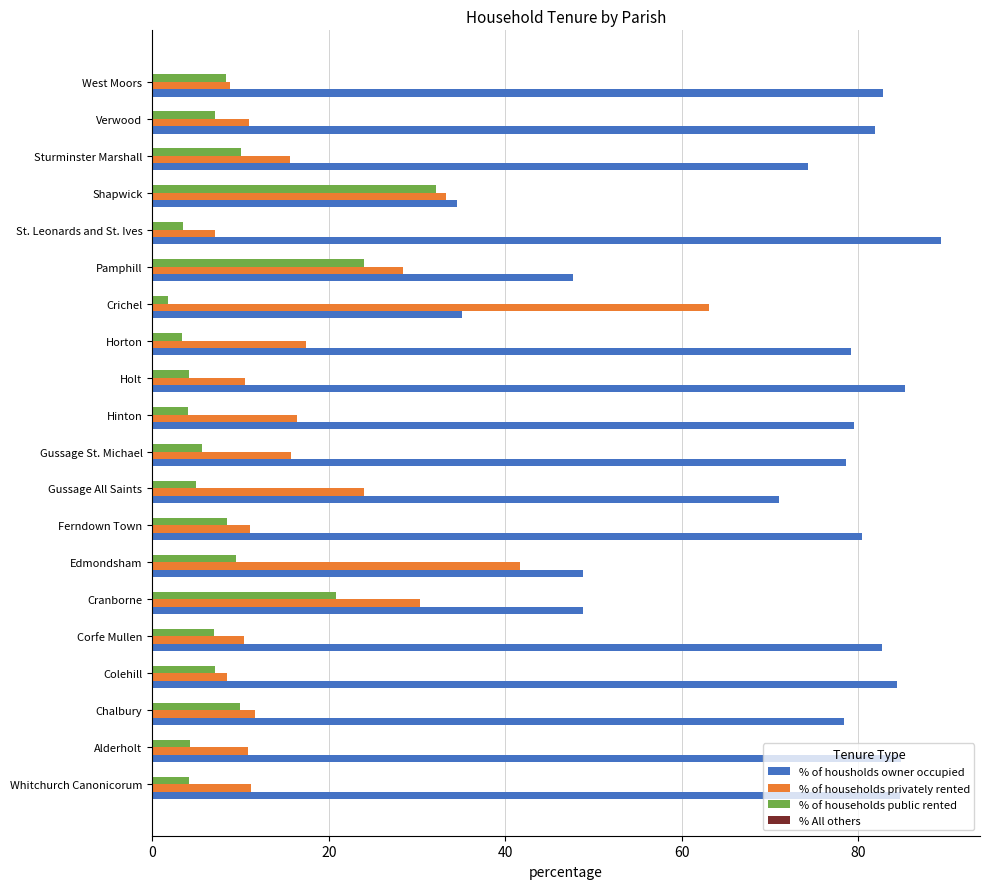

What is the maximum value for % of housholds owner occupied?

89.3